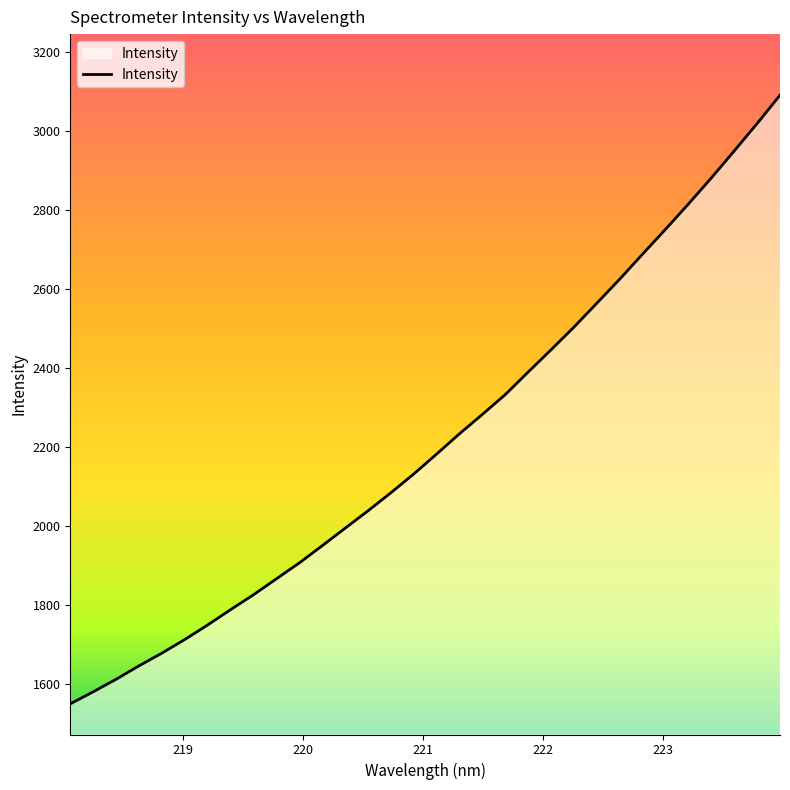

What is the difference between the maximum and minimum values?

1540.0